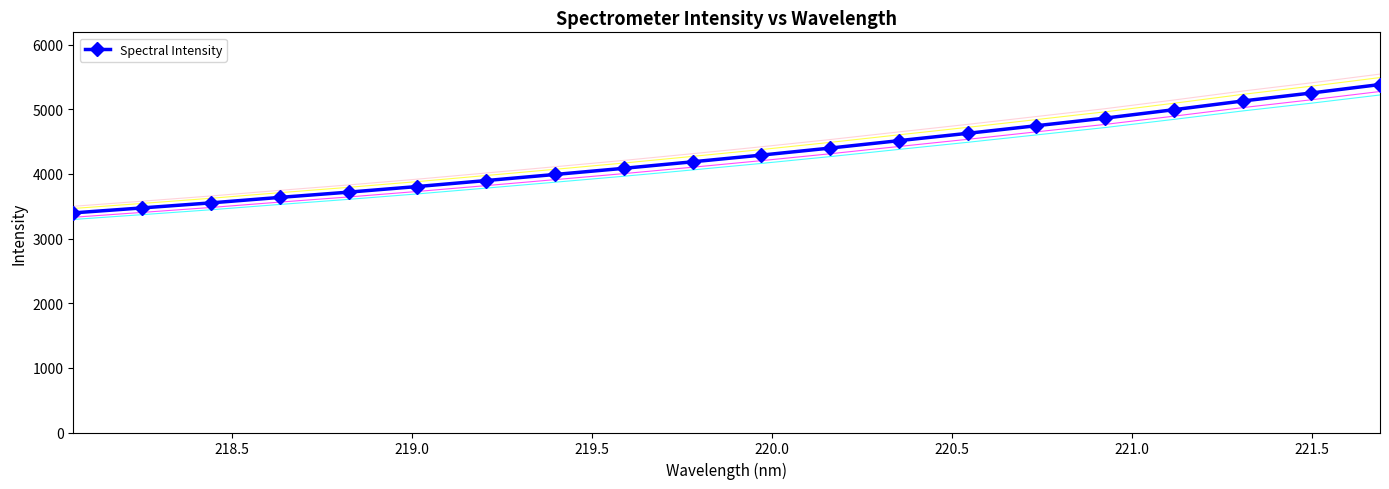

What is the value of the Spectral Intensity point at the 17th from the left?

4993.6